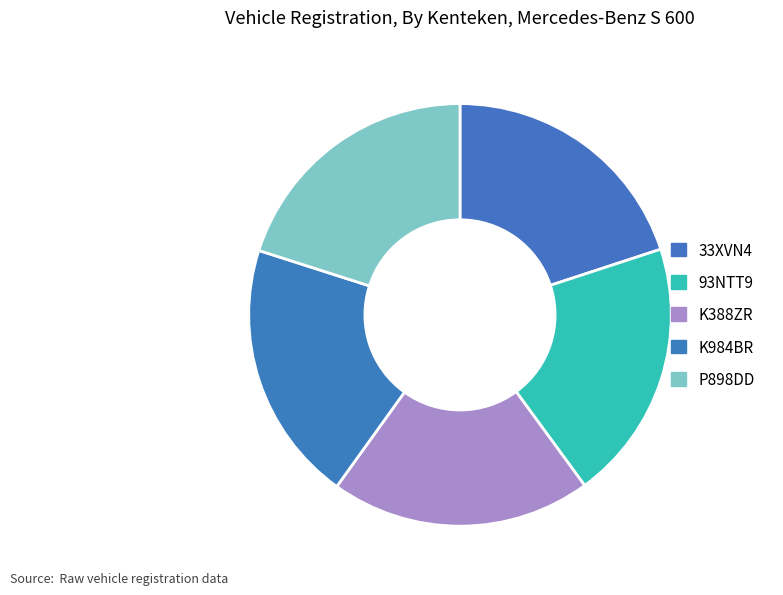

How many slices are in this pie chart?

5